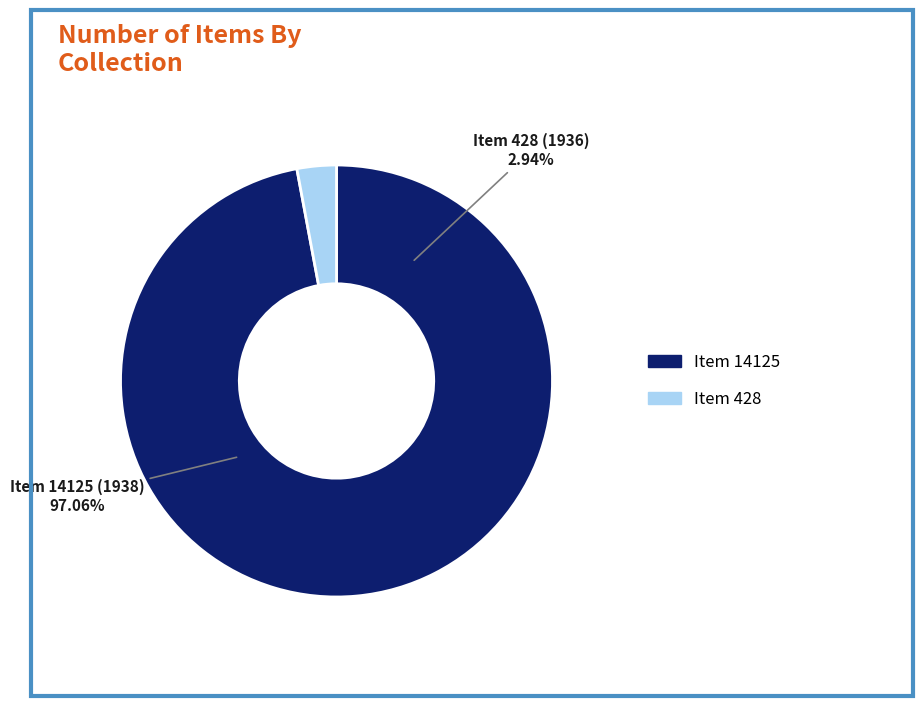

How much of the chart is everything except Item 14125 (1938)?

2.9%